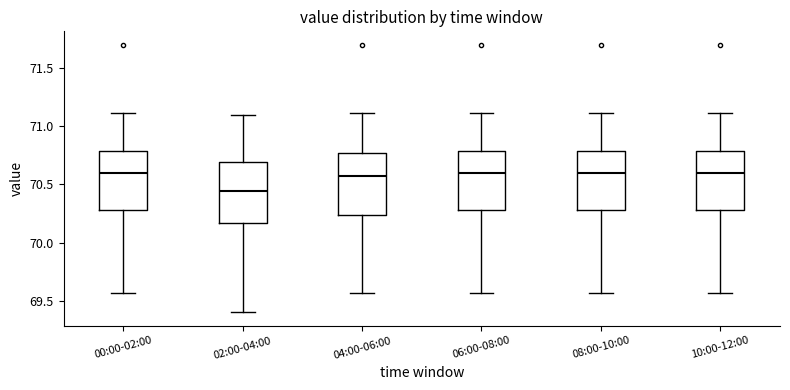

Reading left to right, read every box against the y-axis: the position of its median line, the range the box covers, and the ends of its whiskers. The values are not printed on the chart, so give them approximately, as read against the axis.

00:00-02:00: median 70.60, box 70.30 to 70.80, whiskers 69.55 to 71.10
02:00-04:00: median 70.45, box 70.15 to 70.70, whiskers 69.40 to 71.10
04:00-06:00: median 70.60, box 70.25 to 70.75, whiskers 69.55 to 71.10
06:00-08:00: median 70.60, box 70.30 to 70.80, whiskers 69.55 to 71.10
08:00-10:00: median 70.60, box 70.30 to 70.80, whiskers 69.55 to 71.10
10:00-12:00: median 70.60, box 70.30 to 70.80, whiskers 69.55 to 71.10